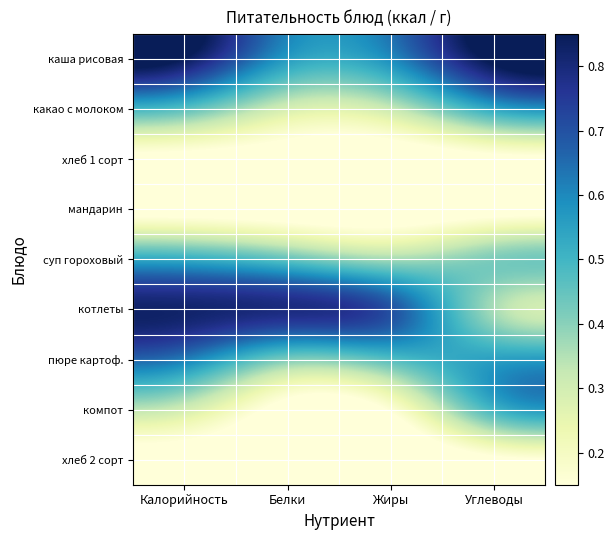

Rank the series at Белки from highest to lowest value.

котлеты, каша рисовая, суп гороховый, пюре картоф., какао с молоком, хлеб 1 сорт, хлеб 2 сорт, мандарин, компот